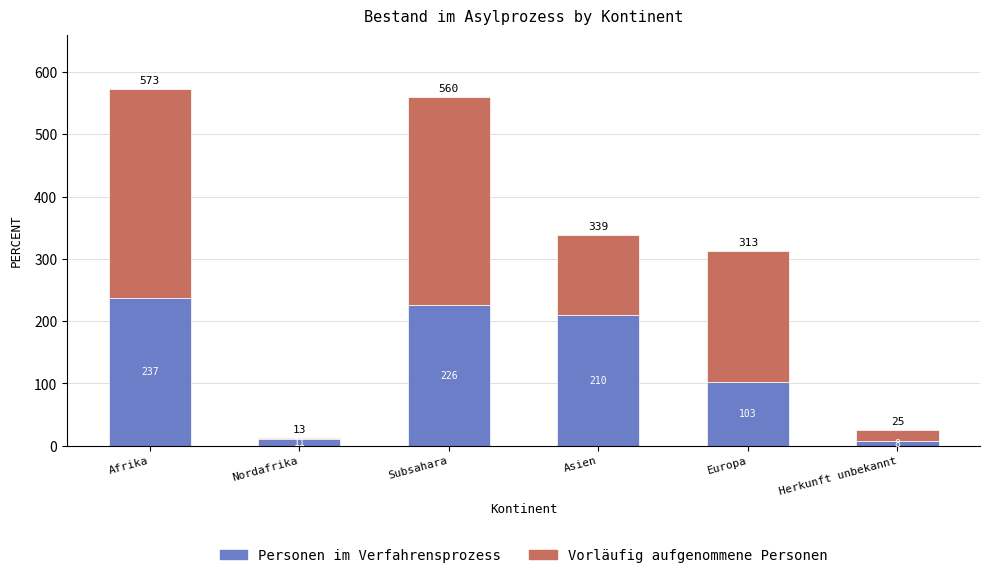

Reading left to right, list the values for the Personen im Verfahrensprozess series.

237	11	226	210	103	8